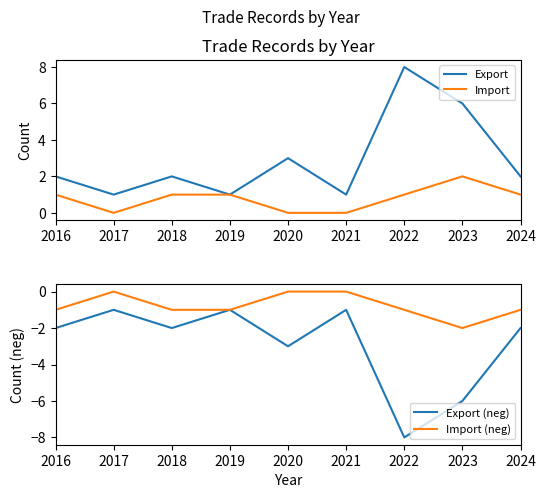

Reading right to left, extract all data points from this chart.

Export: 2	6	8	1	3	1	2	1	2
Import: 1	2	1	0	0	1	1	0	1
Export (neg): -2	-6	-8	-1	-3	-1	-2	-1	-2
Import (neg): -1	-2	-1	0	0	-1	-1	0	-1